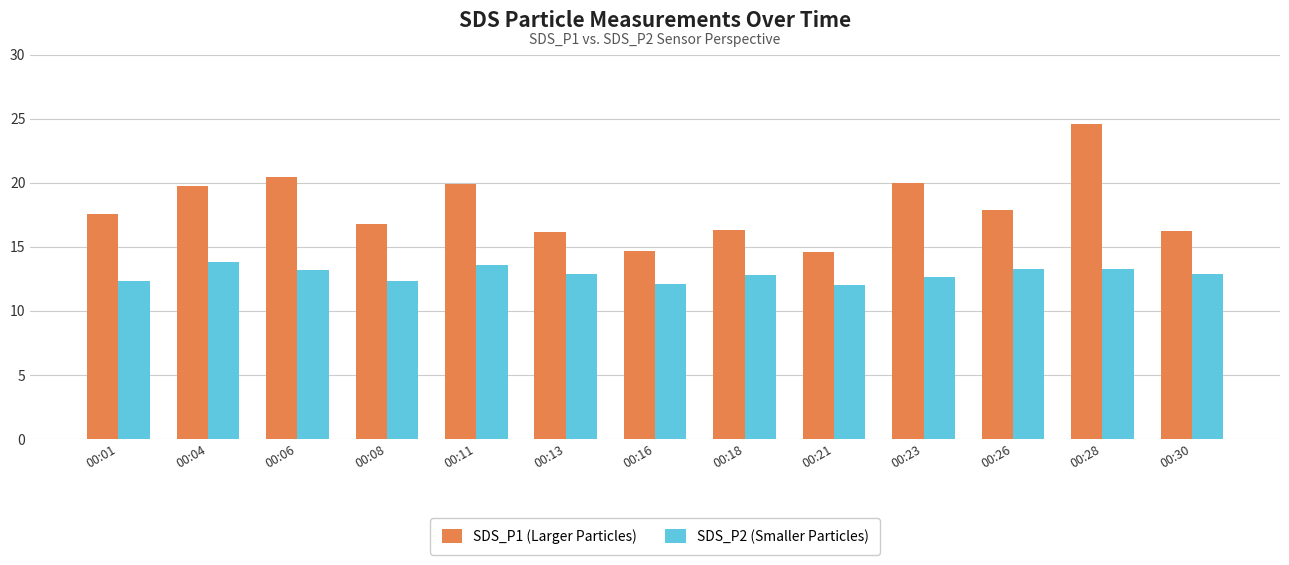

Rank the series by their average value, from highest to lowest.

SDS_P1 (Larger Particles), SDS_P2 (Smaller Particles)